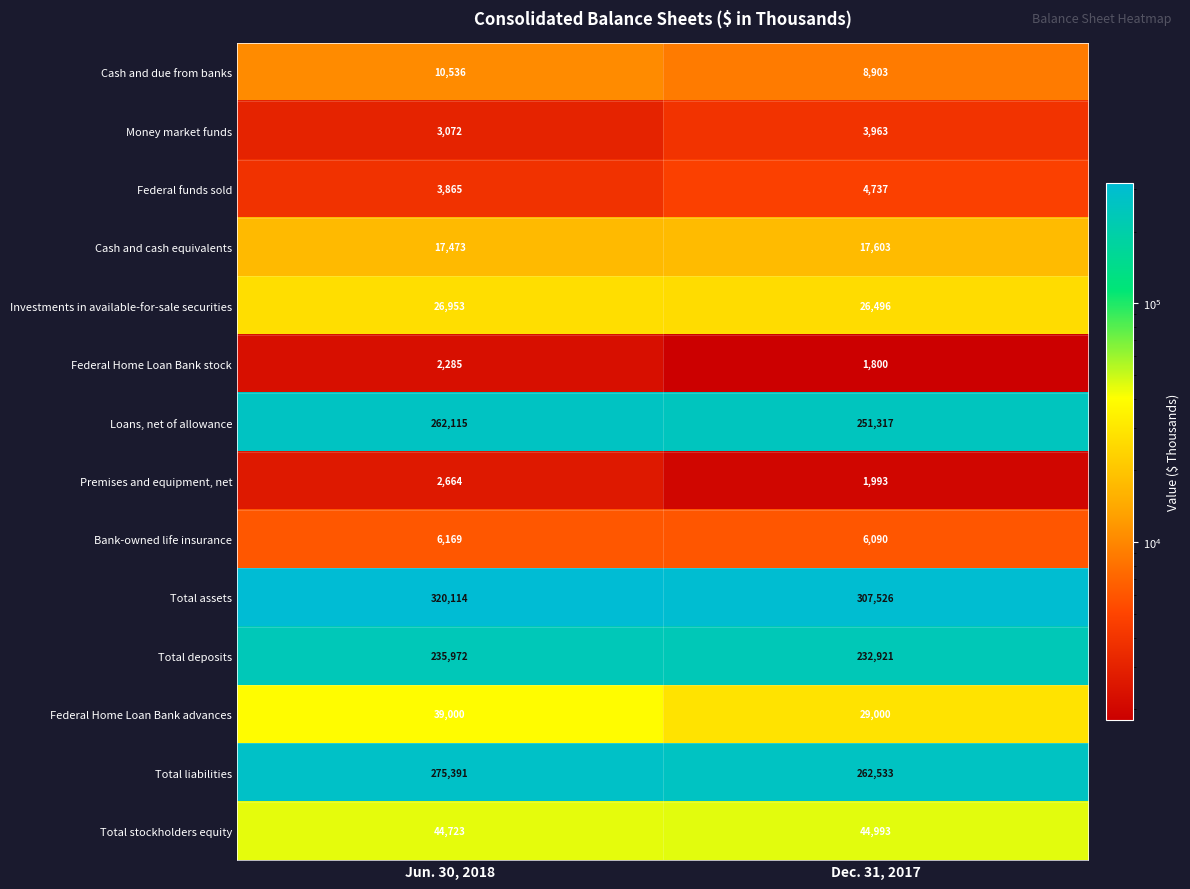

What is the difference between the Investments in available-for-sale securities values at Dec. 31, 2017 and Jun. 30, 2018?

457